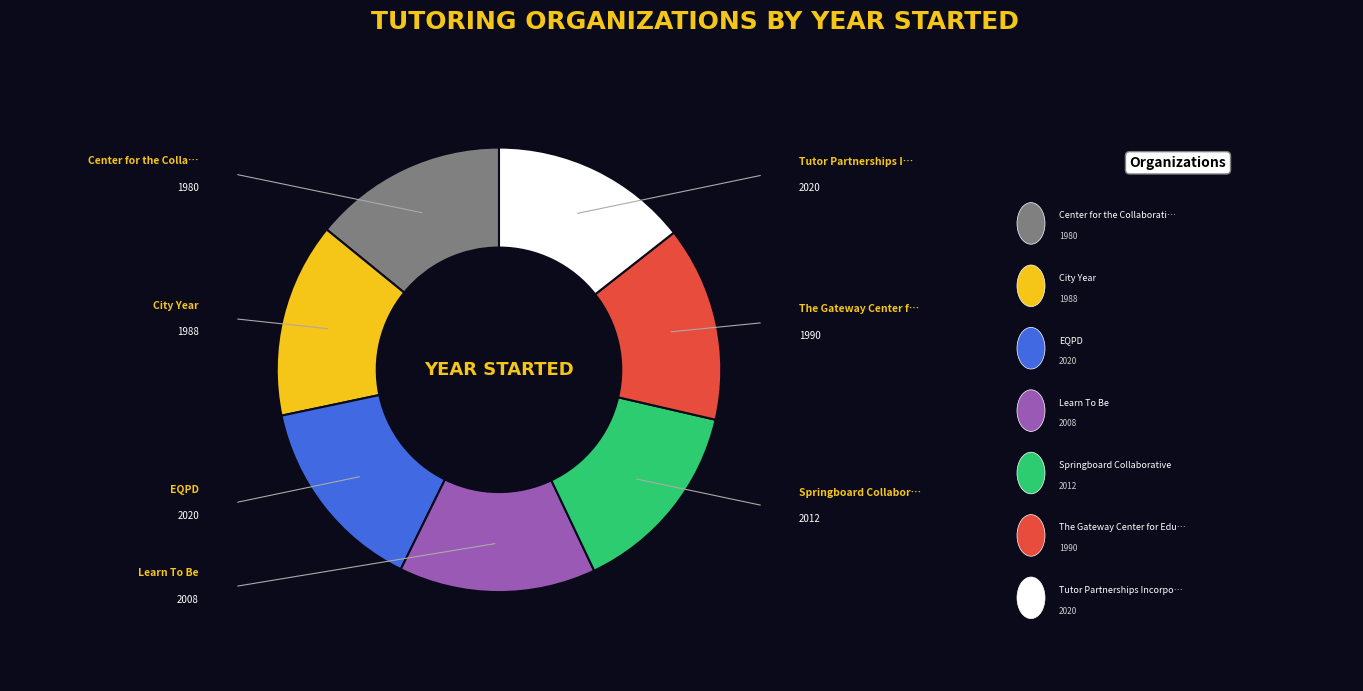

Is there a majority slice in this chart?

No